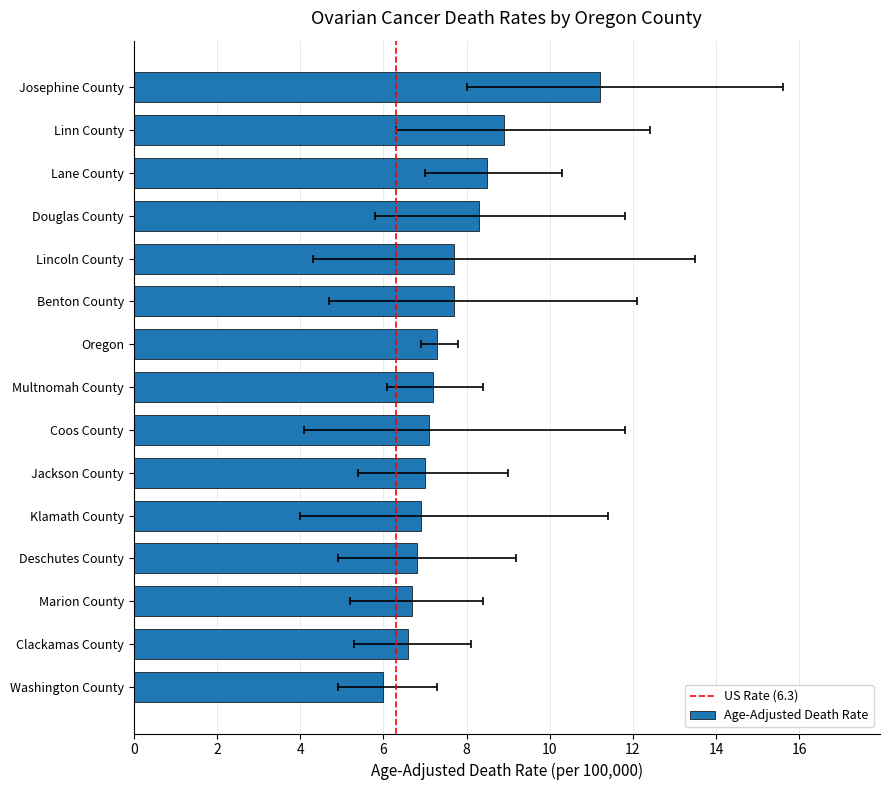

Which category has the lowest value in the Age-Adjusted Death Rate series?

Washington County